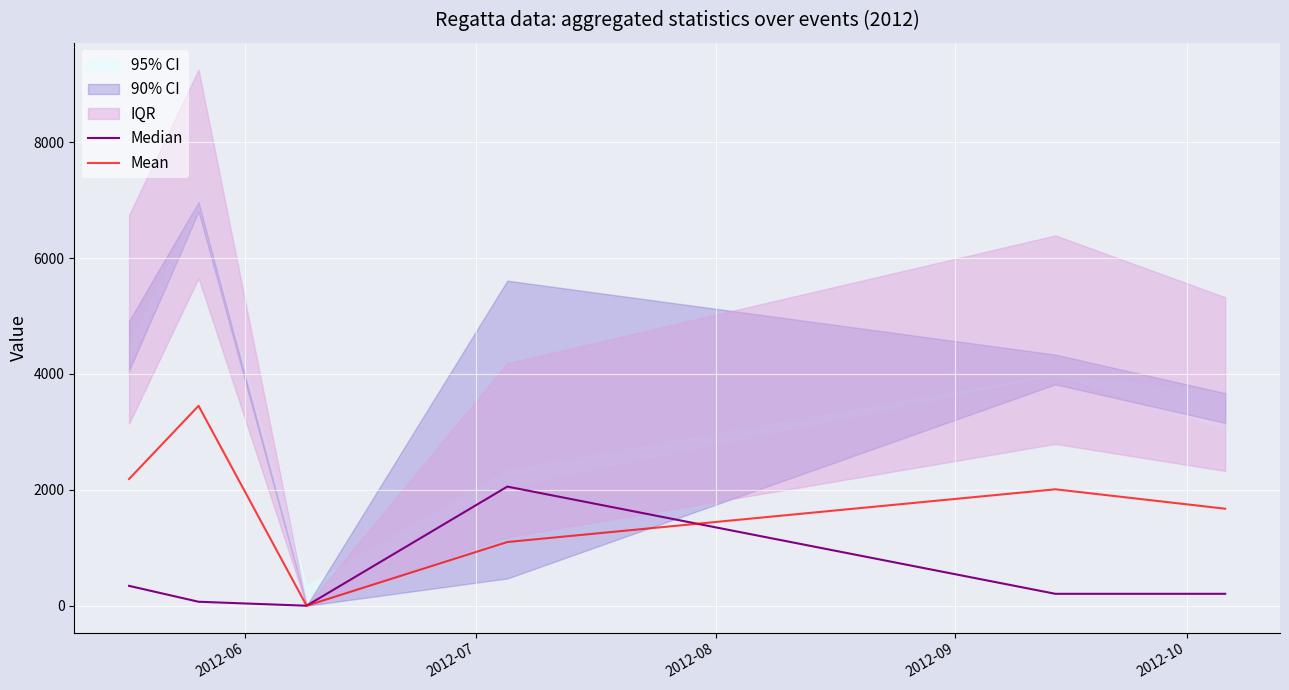

Rank the series by their average value, from highest to lowest.

Mean, Median